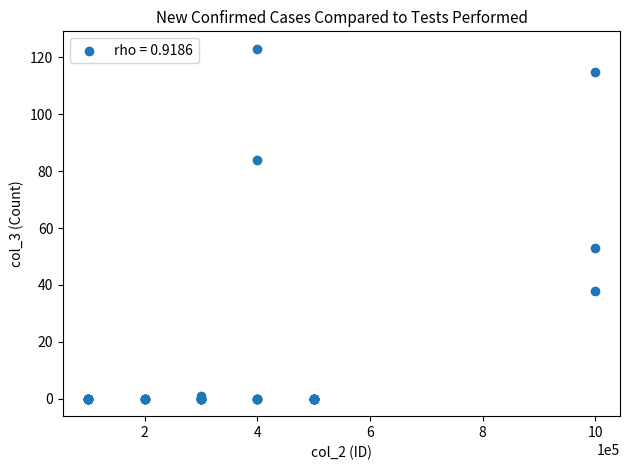

What Y value in the scatter plot is closest to 61?

53